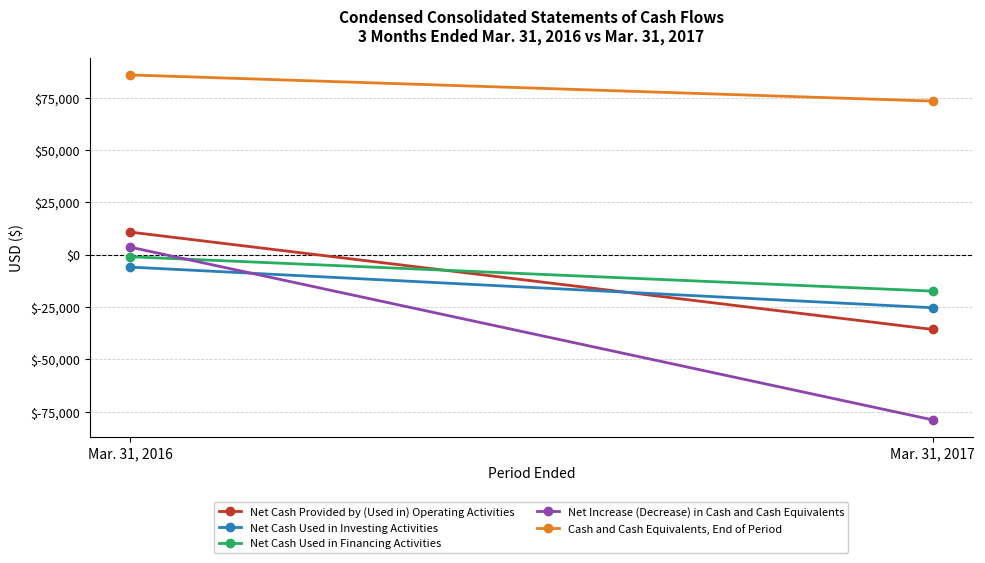

At which label is Net Cash Used in Financing Activities closest to -9175?

Mar. 31, 2016